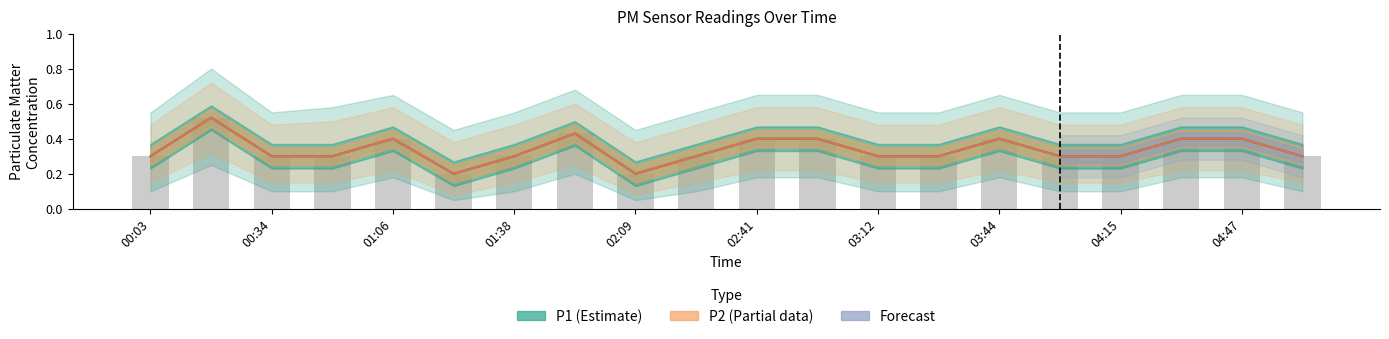

Which label corresponds to the largest value in the chart?

00:18